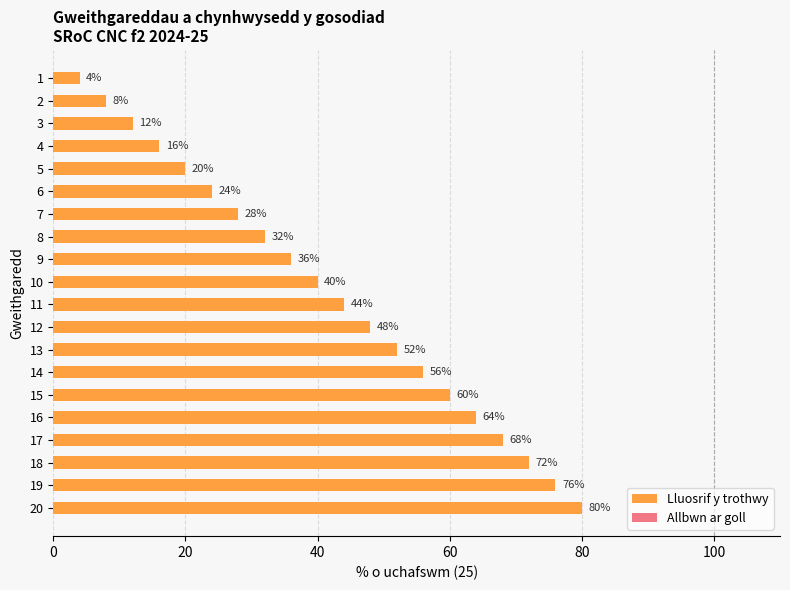

What is the value of the 2nd bar from the top?

8.0